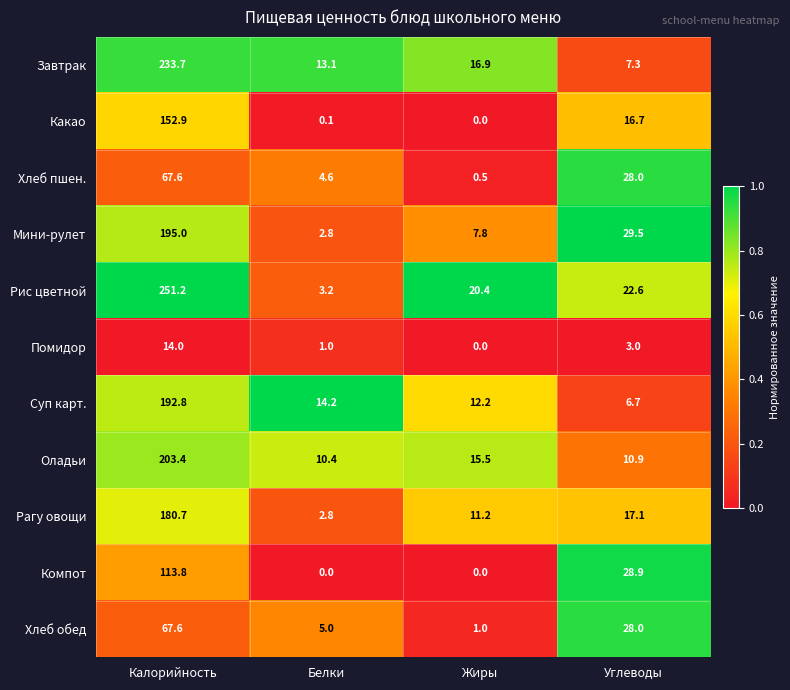

What is the difference between the second highest and second lowest values in the Мини-рулет series?

21.7